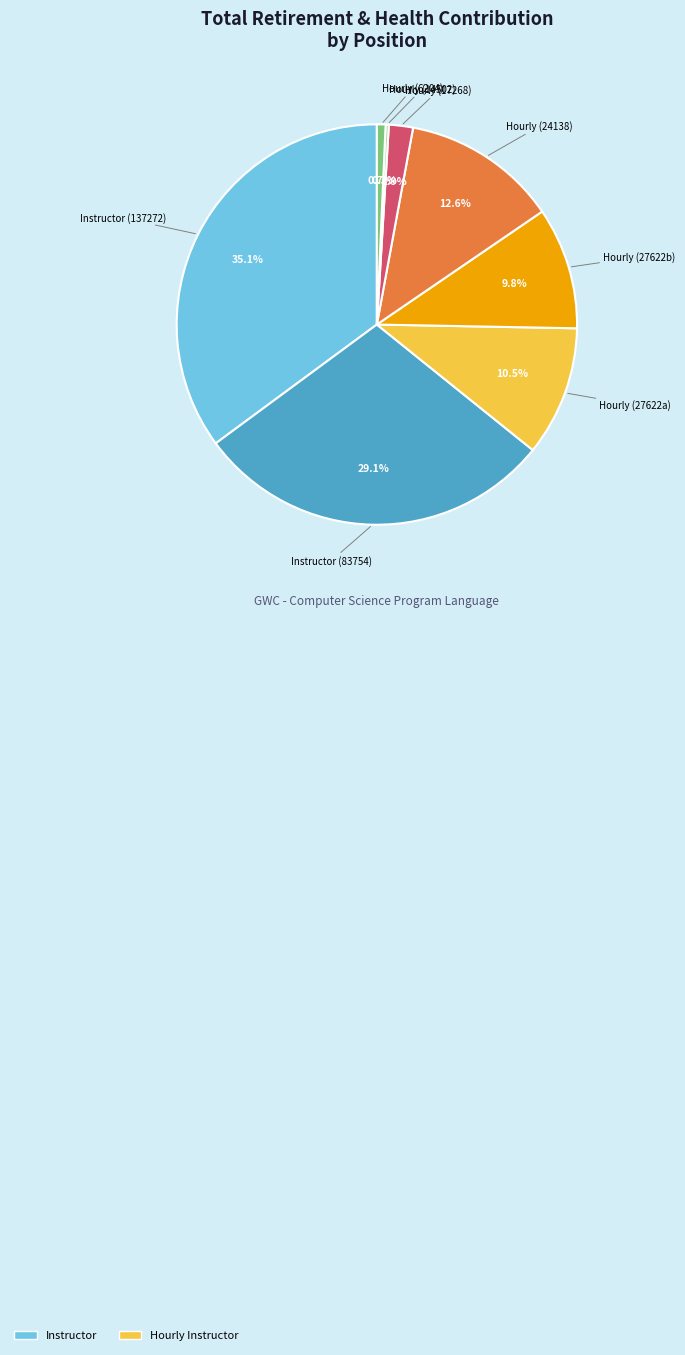

Is there a majority slice in this chart?

No